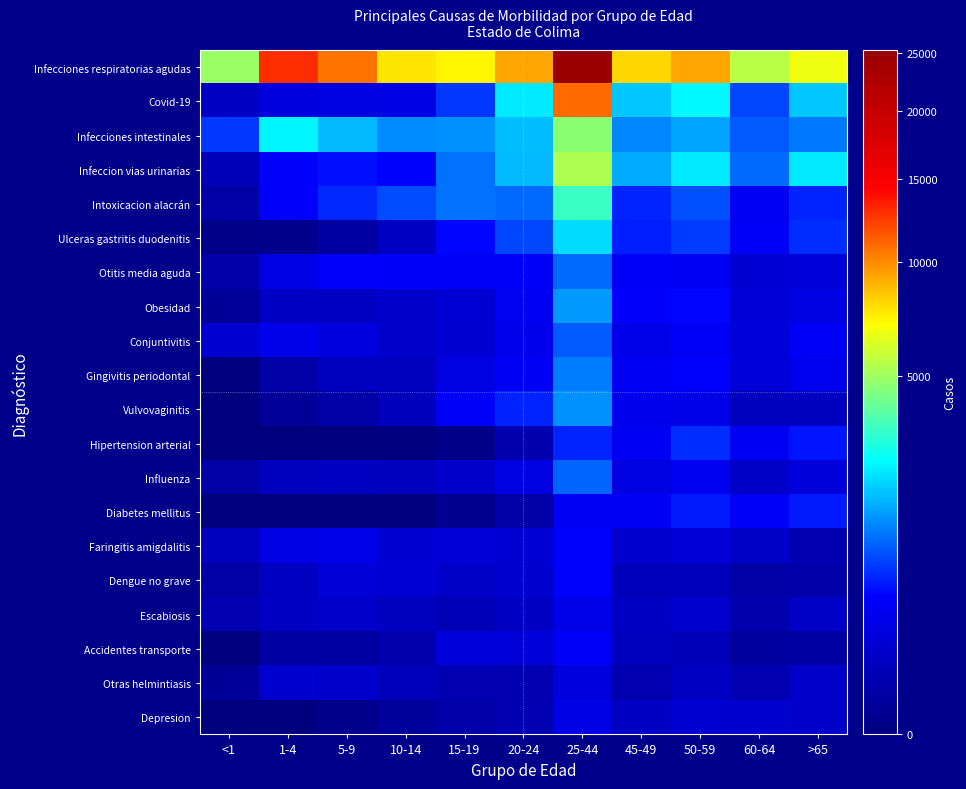

Reading left to right, what are all the values shown in this chart?

Infecciones respiratorias agudas: <1=4967	1-4=12786	5-9=10754	10-14=7629	15-19=7246	20-24=9320	25-44=25239	45-49=8032	50-59=9319	60-64=5503	>65=6740
Covid-19: <1=105	1-4=225	5-9=236	10-14=261	15-19=752	20-24=2301	25-44=11021	45-49=1914	50-59=2499	60-64=831	>65=1932
Infecciones intestinales: <1=746	1-4=2446	5-9=1793	10-14=1367	15-19=1396	20-24=1807	25-44=4696	45-49=1316	50-59=1592	60-64=954	>65=1209
Infeccion vias urinarias: <1=63	1-4=436	5-9=533	10-14=450	15-19=1160	20-24=1750	25-44=5337	45-49=1621	50-59=2318	60-64=1079	>65=2329
Intoxicacion alacrán: <1=25	1-4=427	5-9=650	10-14=870	15-19=1147	20-24=1061	25-44=3358	45-49=636	50-59=887	60-64=356	>65=618
Ulceras gastritis duodenitis: <1=1	1-4=2	5-9=18	10-14=108	15-19=483	20-24=847	25-44=2156	45-49=591	50-59=781	60-64=400	>65=688
Otitis media aguda: <1=33	1-4=263	5-9=445	10-14=420	15-19=396	20-24=412	25-44=1077	45-49=410	50-59=384	60-64=168	>65=194
Obesidad: <1=9	1-4=100	5-9=103	10-14=137	15-19=174	20-24=349	25-44=1500	45-49=434	50-59=490	60-64=187	>65=245
Conjuntivitis: <1=162	1-4=296	5-9=217	10-14=139	15-19=155	20-24=312	25-44=971	45-49=289	50-59=412	60-64=192	>65=398
Gingivitis periodontal: <1=0	1-4=25	5-9=90	10-14=80	15-19=242	20-24=382	25-44=1216	45-49=354	50-59=454	60-64=200	>65=342
Vulvovaginitis: <1=0	1-4=9	5-9=25	10-14=68	15-19=419	20-24=618	25-44=1382	45-49=320	50-59=277	60-64=76	>65=86
Hipertension arterial: <1=0	1-4=0	5-9=0	10-14=0	15-19=1	20-24=38	25-44=629	45-49=359	50-59=683	60-64=363	>65=556
Influenza: <1=26	1-4=82	5-9=92	10-14=76	15-19=122	20-24=254	25-44=1054	45-49=229	50-59=327	60-64=110	>65=208
Diabetes mellitus: <1=0	1-4=0	5-9=0	10-14=0	15-19=4	20-24=25	25-44=377	45-49=370	50-59=577	60-64=410	>65=583
Faringitis amigdalitis: <1=76	1-4=271	5-9=279	10-14=160	15-19=180	20-24=167	25-44=458	45-49=144	50-59=175	60-64=113	>65=52
Dengue no grave: <1=24	1-4=93	5-9=185	10-14=174	15-19=110	20-24=148	25-44=461	45-49=72	50-59=69	60-64=26	>65=32
Escabiosis: <1=49	1-4=100	5-9=128	10-14=84	15-19=59	20-24=103	25-44=287	45-49=96	50-59=141	60-64=40	>65=113
Accidentes transporte: <1=0	1-4=20	5-9=17	10-14=42	15-19=209	20-24=192	25-44=413	45-49=76	50-59=64	60-64=14	>65=18
Otras helmintiasis: <1=9	1-4=147	5-9=129	10-14=73	15-19=50	20-24=50	25-44=221	45-49=47	50-59=101	60-64=50	>65=122
Depresion: <1=0	1-4=0	5-9=2	10-14=10	15-19=33	20-24=53	25-44=264	45-49=108	50-59=152	60-64=141	>65=126